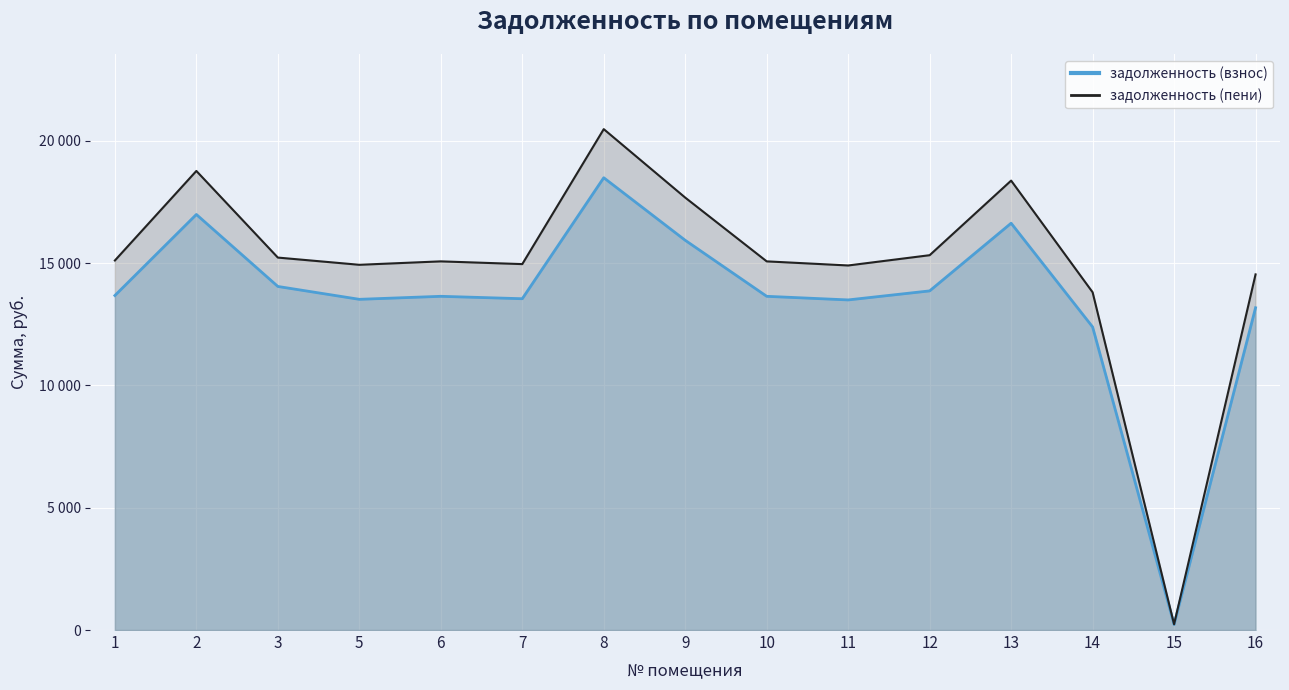

What is the difference between the second highest and minimum values in the задолженность (взнос) series?

16762.8